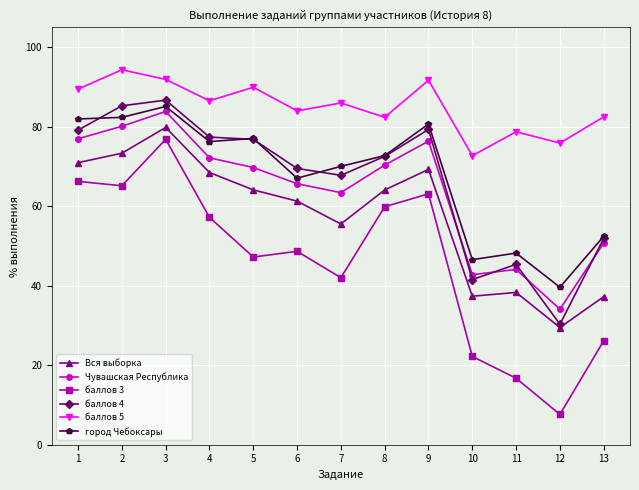

What are all the series names shown in the legend?

Вся выборка, Чувашская Республика, баллов 3, баллов 4, баллов 5, город Чебоксары